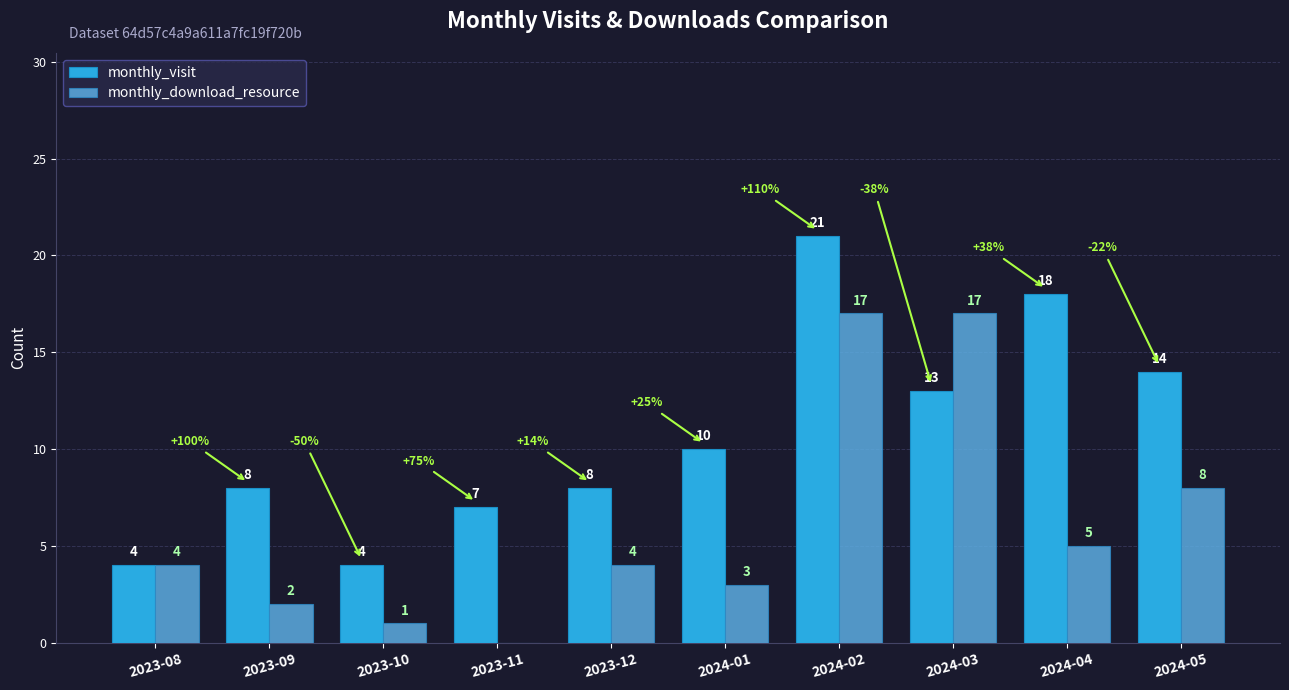

What is the total value across all series at 2024-02?

38